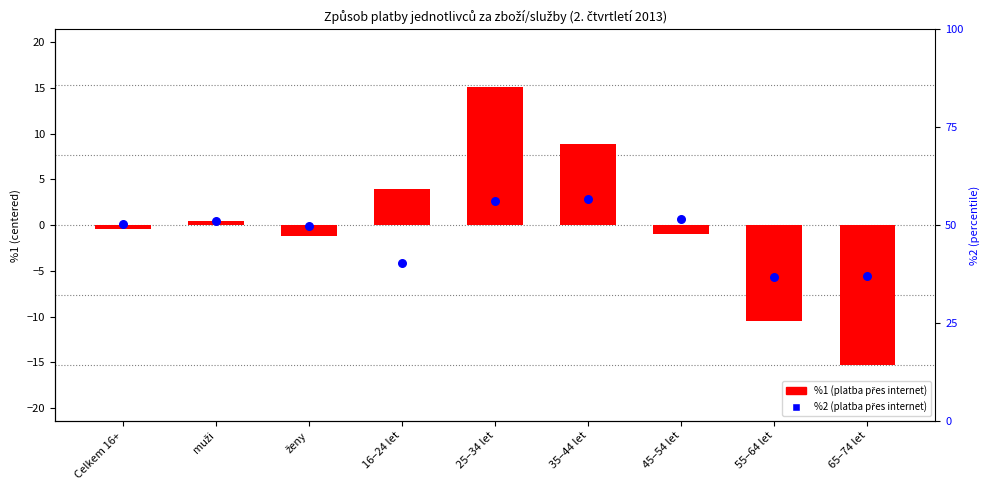

Which series has the largest total across all categories?

percentile rank within the sample